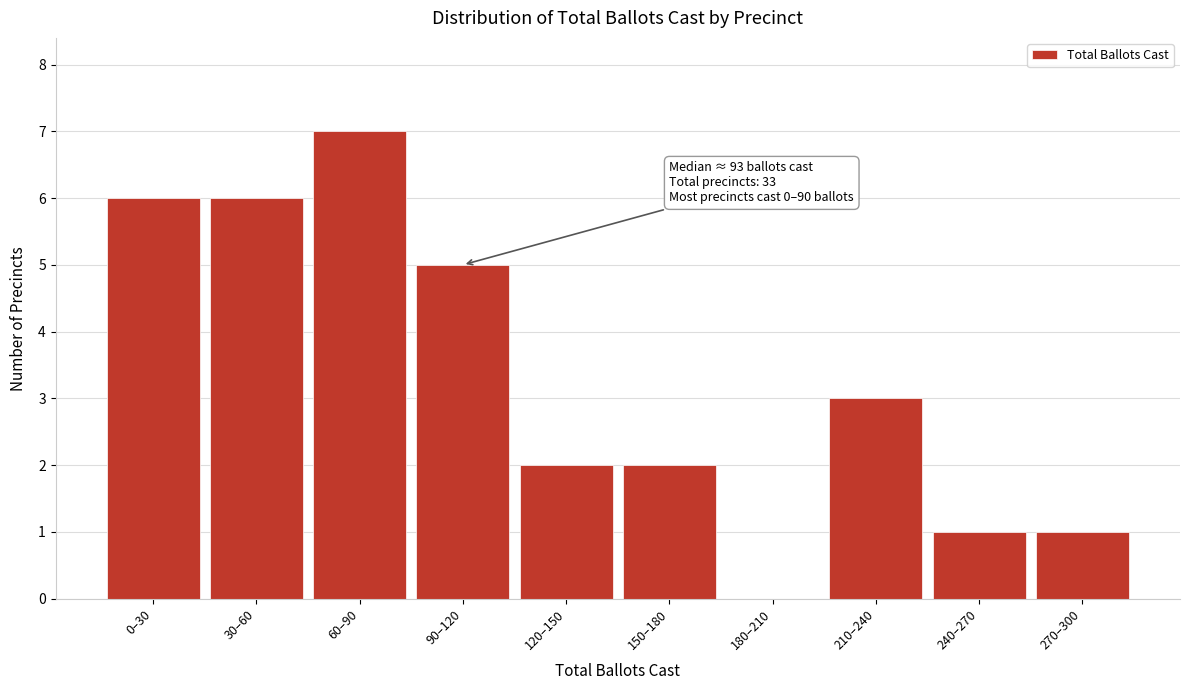

Reading right to left, what are all the values shown in this chart?

270–300=1	240–270=1	210–240=3	180–210=0	150–180=2	120–150=2	90–120=5	60–90=7	30–60=6	0–30=6